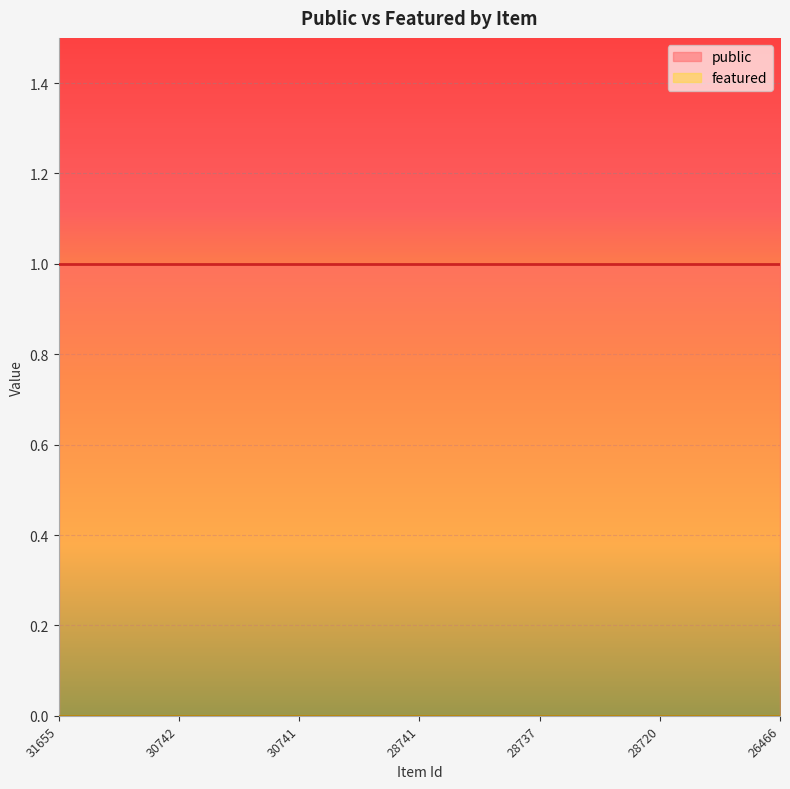

Reading left to right, list all the values displayed in this chart.

public: 1	1	1	1	1	1	1
featured: 0	0	0	0	0	0	0